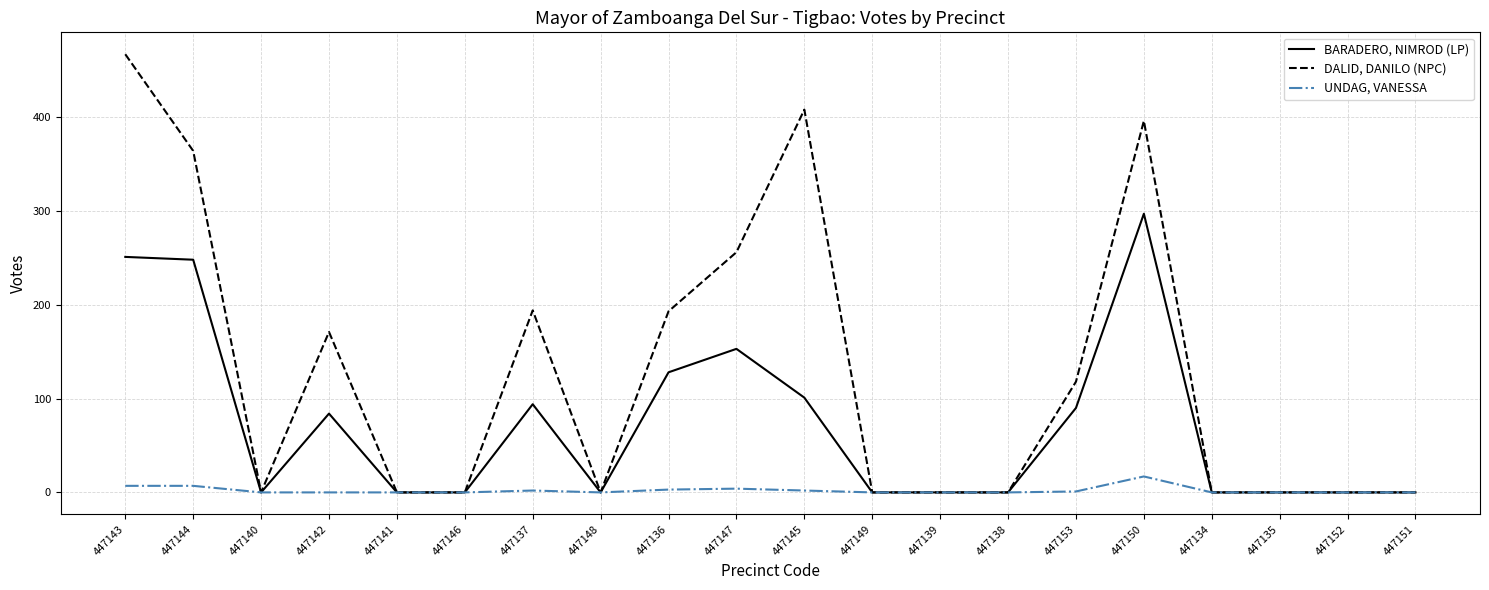

What is the difference between the maximum and minimum values in the UNDAG, VANESSA series?

17